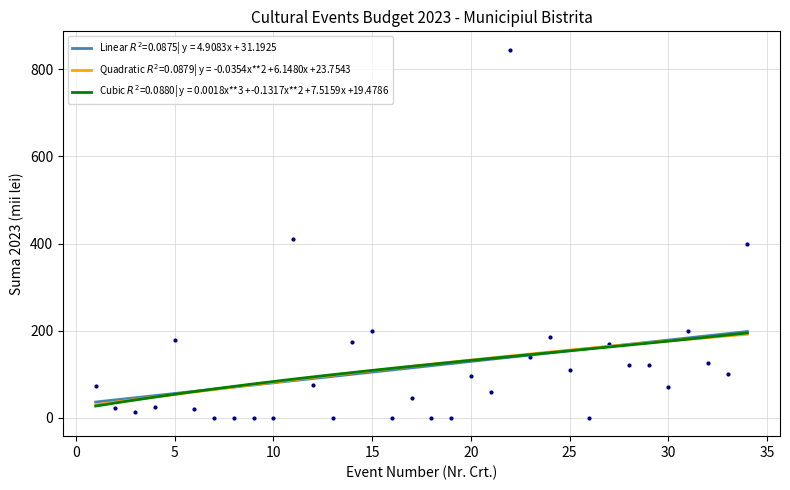

How many distinct data groups are displayed?

1